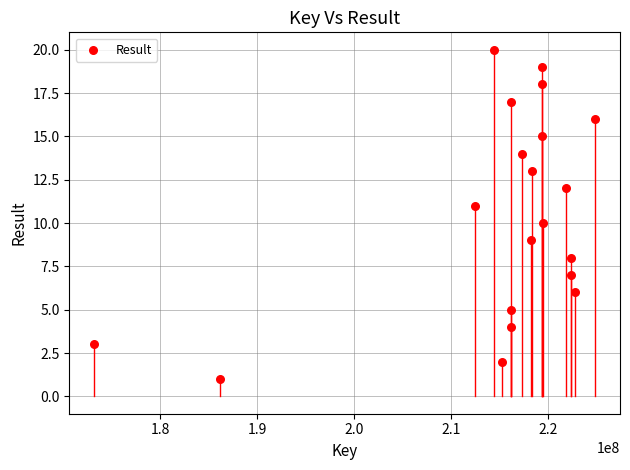

What is the range of Y values (max minus min)?

19